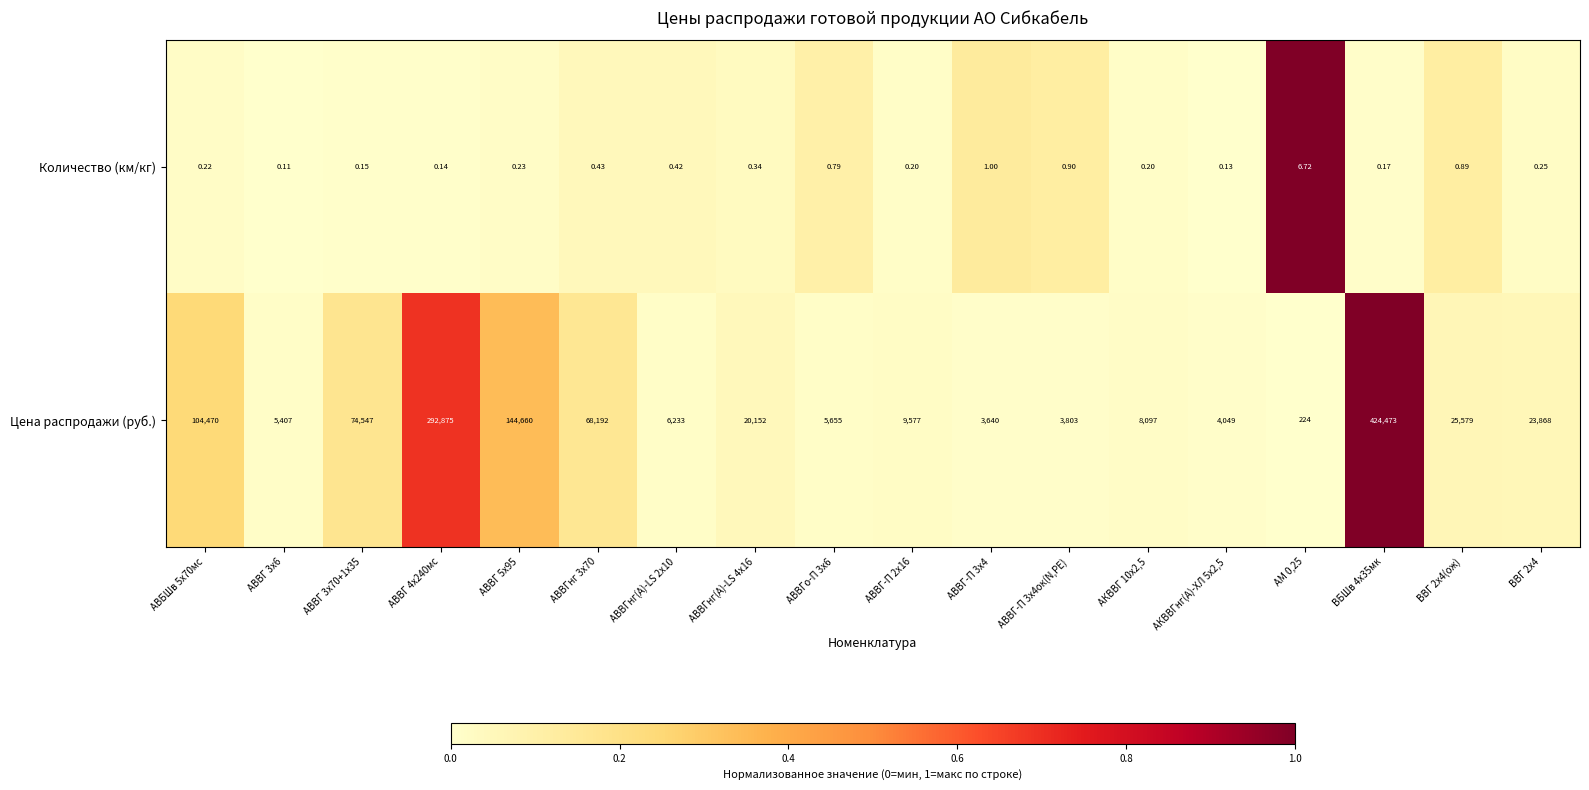

Is the value of Количество (км/кг) at АВВГ 4х240мс greater than the value of Цена распродажи (руб.) at АВВГ 5х95?

No